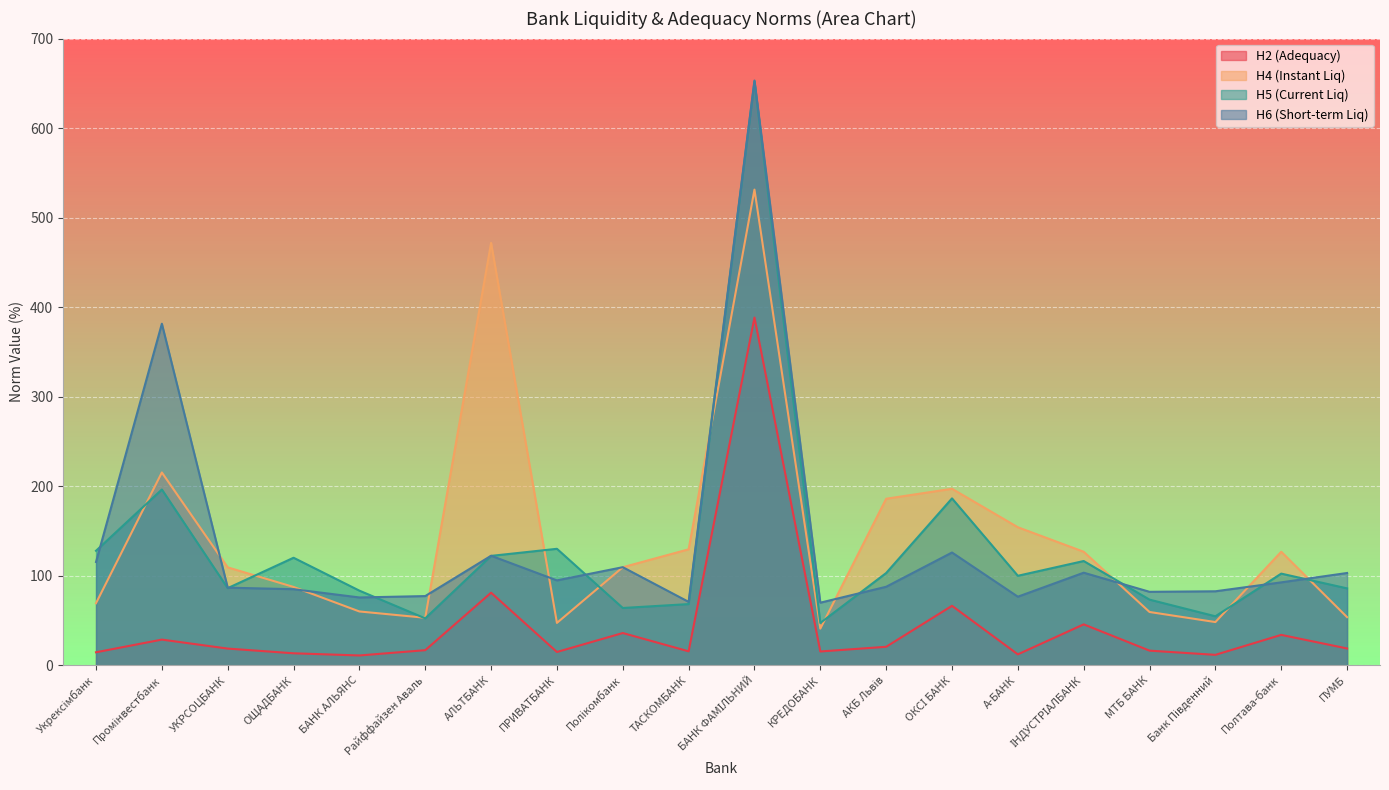

Reading right to left, what are all the values shown in this chart?

Н2 (Adequacy): 18.7	33.9	11.6	16.3	45.7	12.2	66.4	20.6	15.4	388.4	15.6	36.0	14.8	81.0	16.8	10.9	13.4	18.6	28.6	14.5
Н4 (Instant Liq): 53.7	126.8	48.2	59.5	126.8	154.2	197.1	186.0	40.9	531.3	129.5	109.5	47.3	471.8	53.0	60.1	87.5	109.3	215.3	69.3
Н5 (Current Liq): 85.9	102.4	54.7	73.3	116.4	99.9	186.4	103.0	47.3	652.0	68.3	64.0	130.1	122.2	52.4	83.3	120.1	86.1	196.3	127.9
Н6 (Short-term Liq): 103.0	92.6	82.6	82.0	103.4	76.6	125.9	87.7	69.9	653.1	70.8	109.5	94.8	122.3	77.3	75.7	85.0	86.7	381.5	115.3